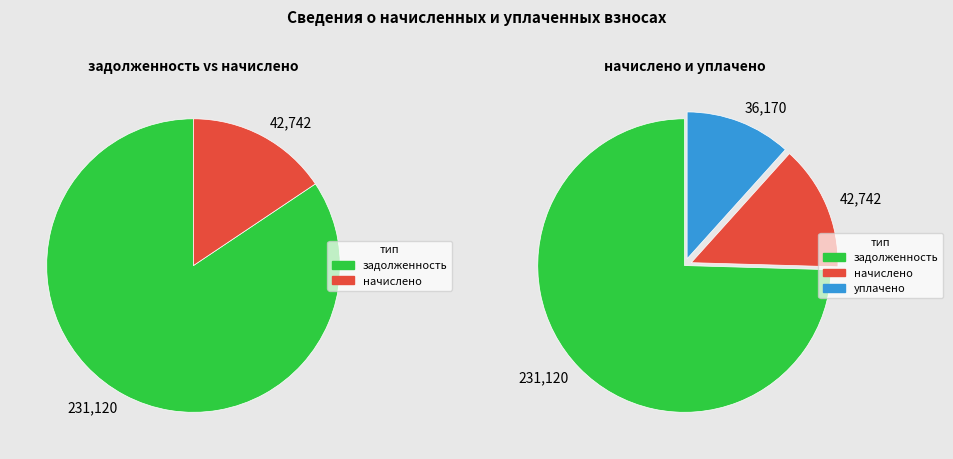

Combined, do 20 and 16 account for over 50%?

No